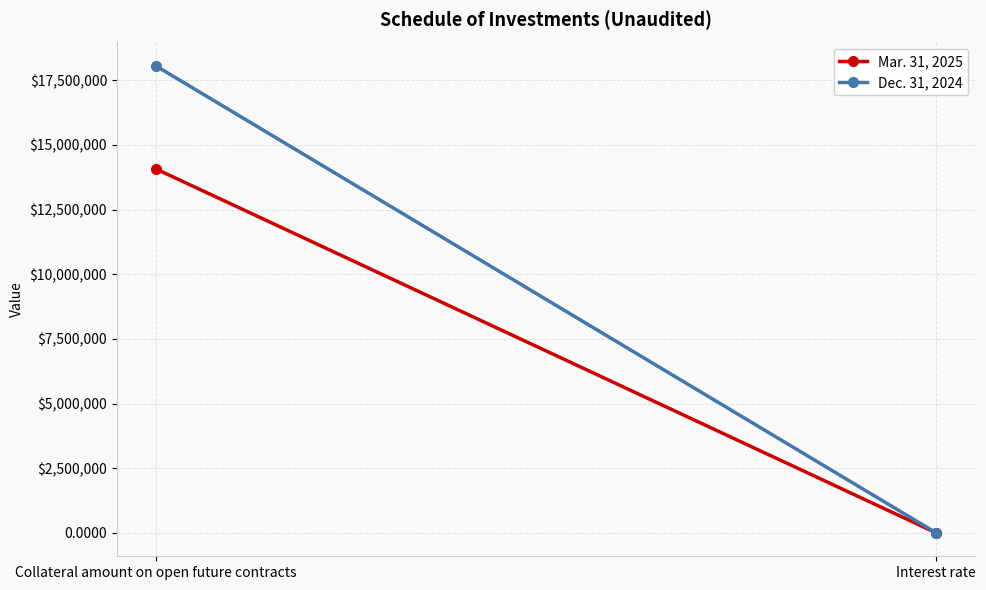

List the series in order of their peak value, lowest first.

Mar. 31, 2025, Dec. 31, 2024